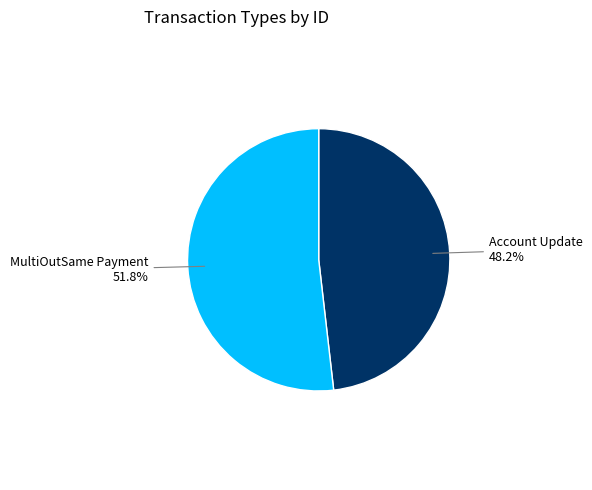

Is there a majority slice in this chart?

Yes